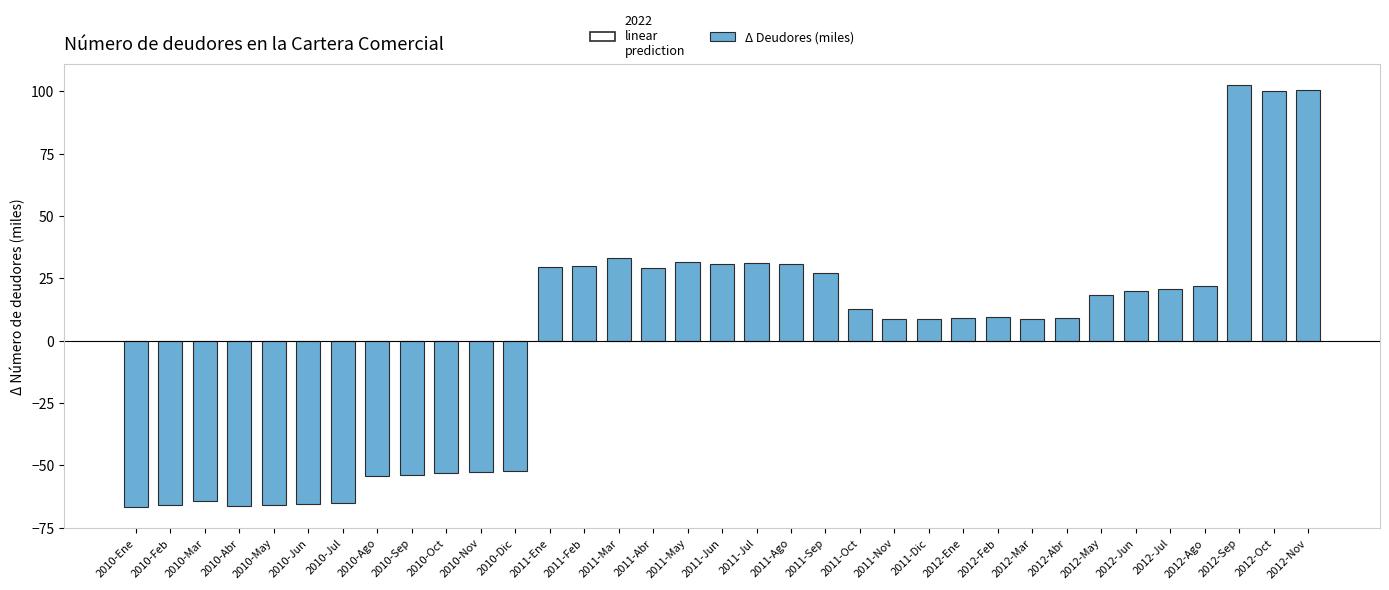

What is the change in value from 2012-Sep to 2012-Oct?

-2.5